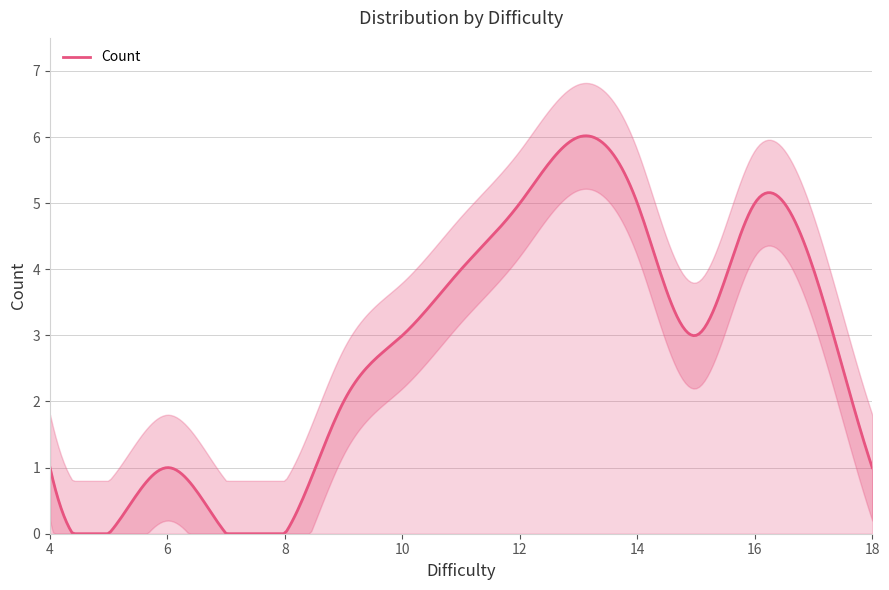

Where is the data nearest to the value 3?

10